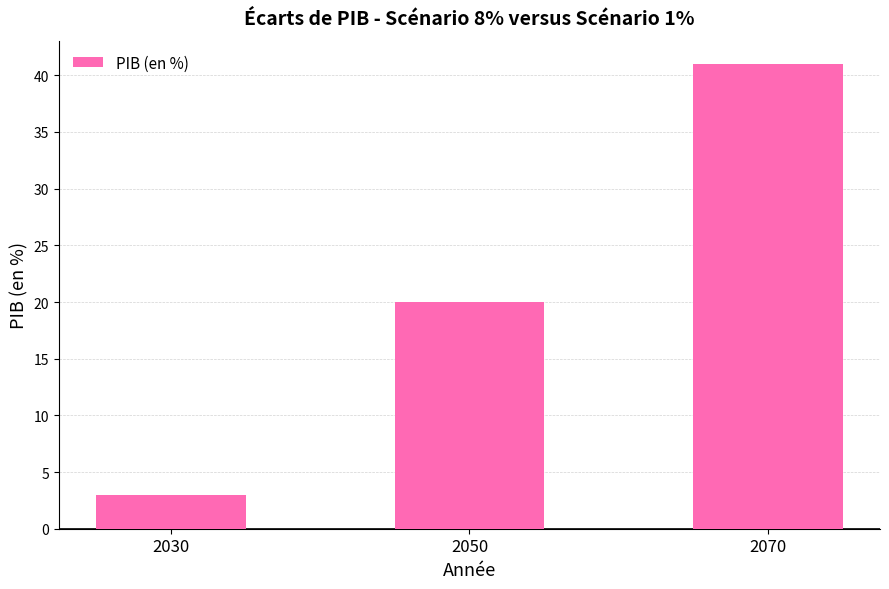

How many values are between 3 and 41?

3